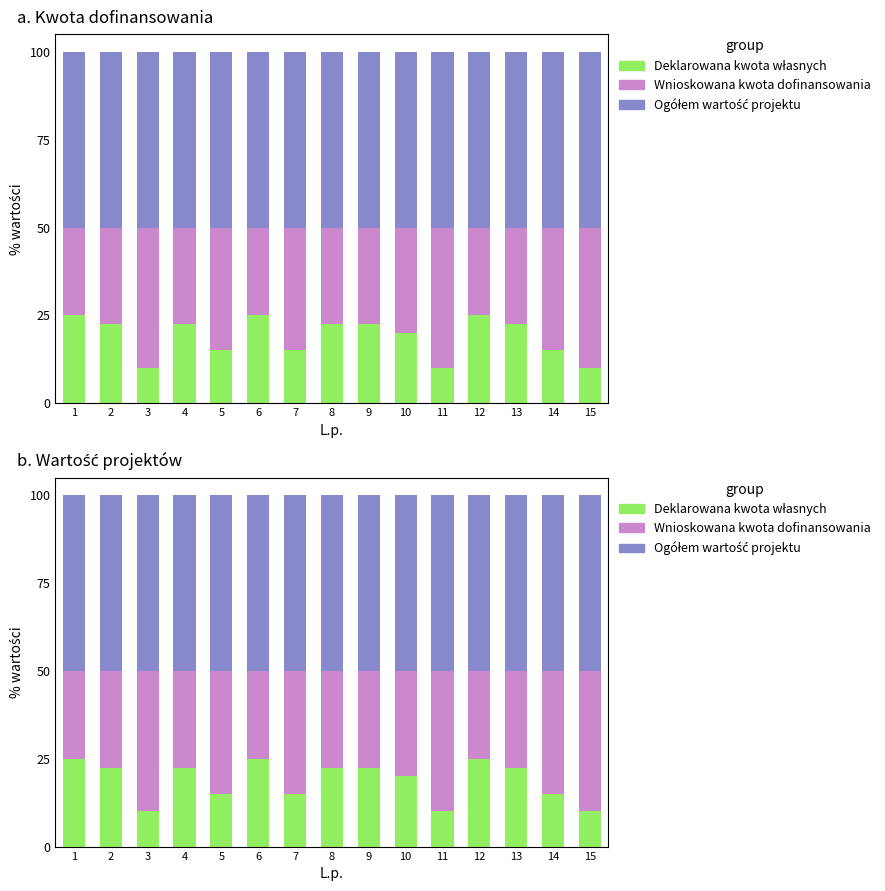

What is the sum of all Wnioskowana kwota dofinansowania values?

467.5